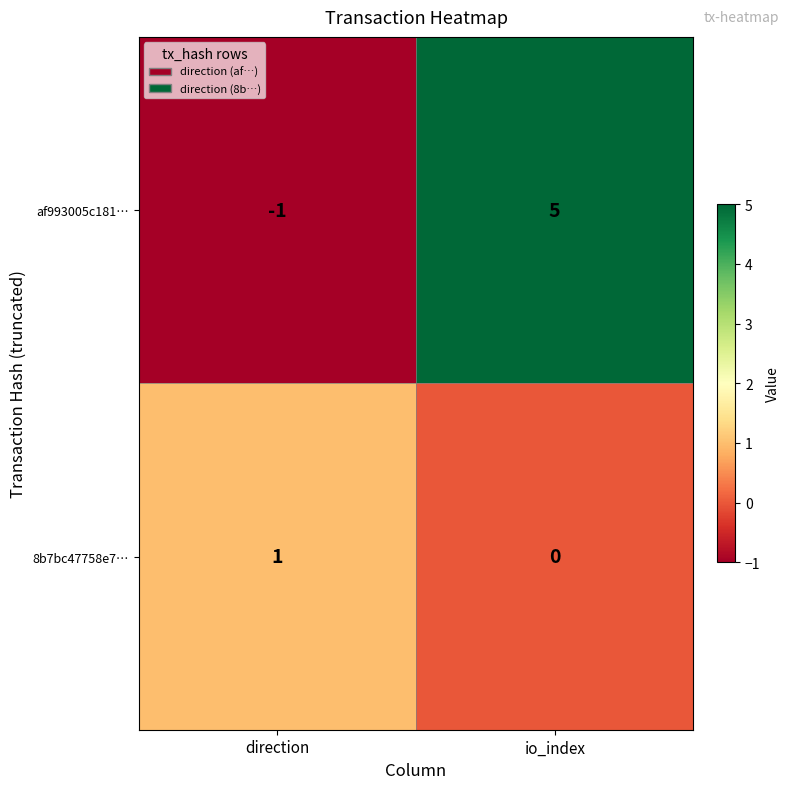

List the series in order of their peak value, highest first.

af993005c181…, 8b7bc47758e7…